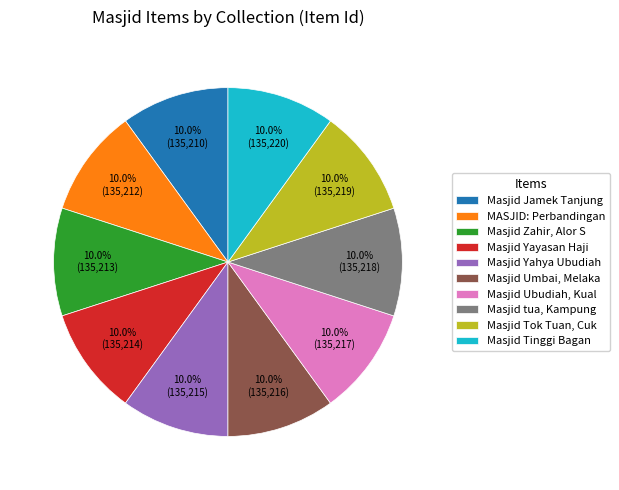

What percentage do Masjid Tok Tuan, Cuk and Masjid tua, Kampung together represent?

20.0%